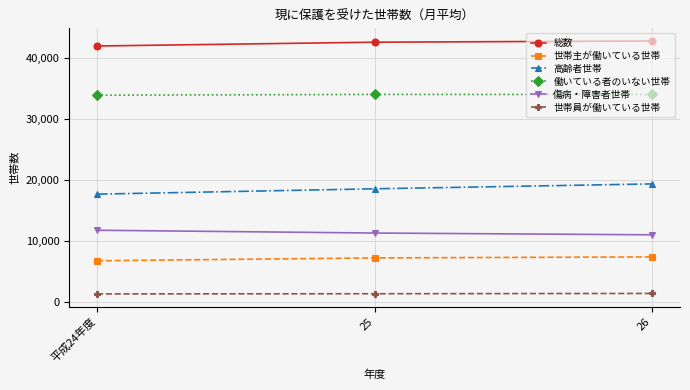

How many data points in 総数 are less than 42560?

1